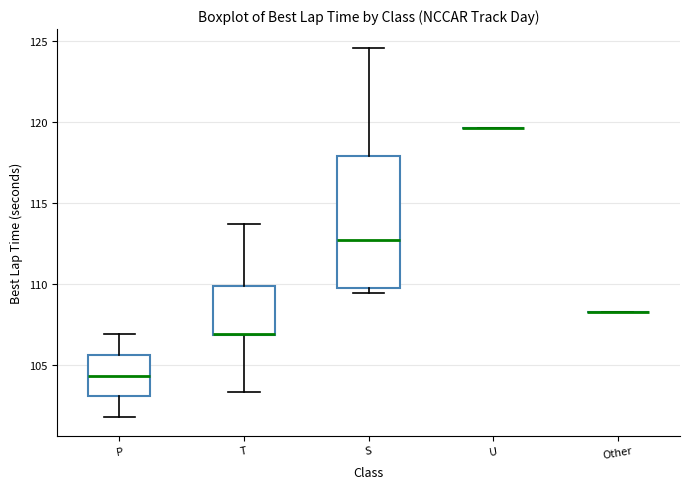

Where is the lower edge of the box for T on the y-axis? The values are not printed on the chart, so give them approximately, as read against the axis.

107.0